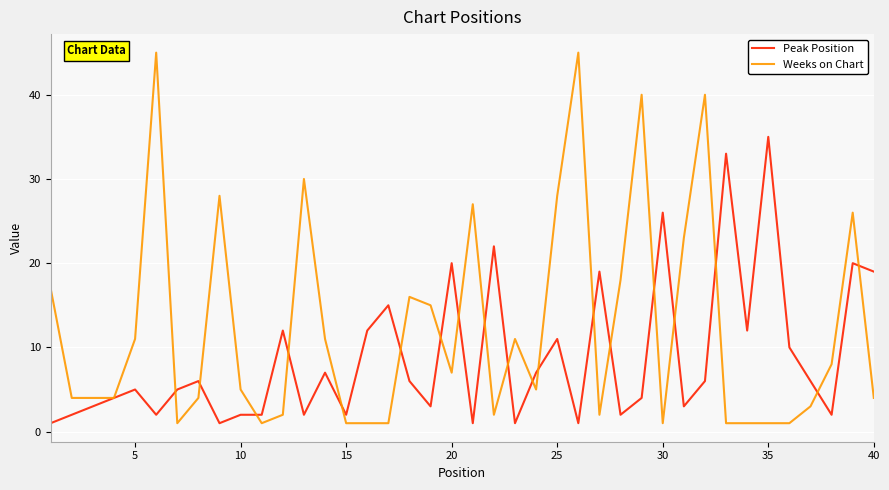

List the series in order of their peak value, lowest first.

Peak Position, Weeks on Chart